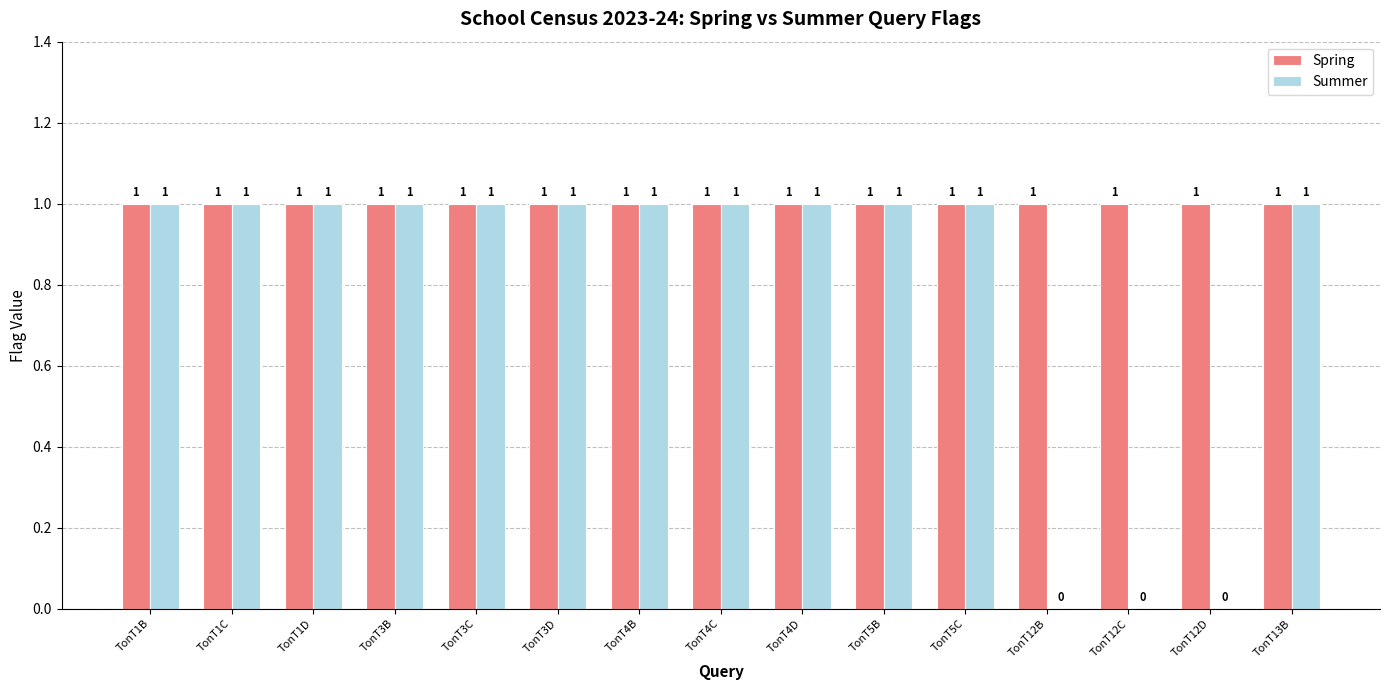

The Summer series shows 1 at TonT1B. True or false?

True